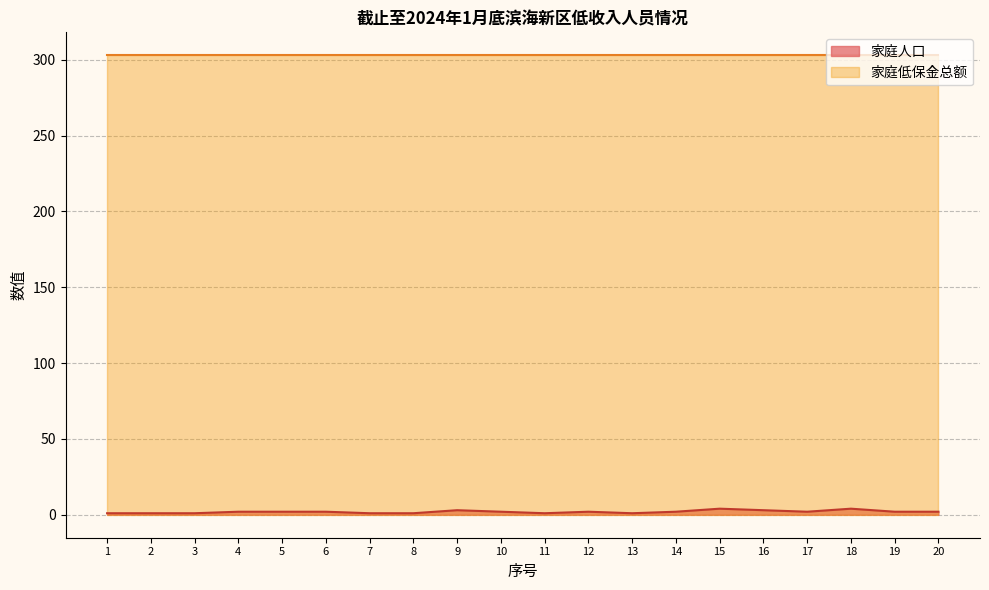

Reading left to right, what are all the values shown in this chart?

1=1	2=1	3=1	4=2	5=2	6=2	7=1	8=1	9=3	10=2	11=1	12=2	13=1	14=2	15=4	16=3	17=2	18=4	19=2	20=2